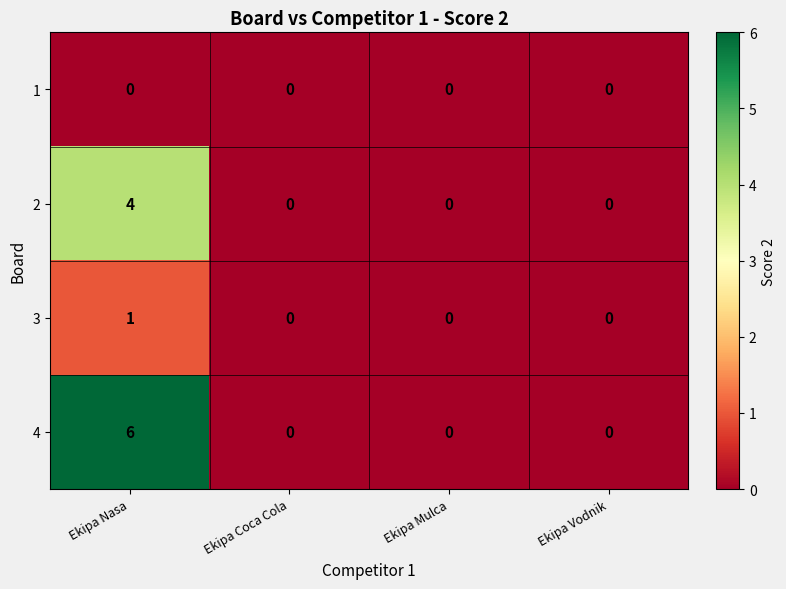

Is the value of 2 at Ekipa Nasa greater than the value of 4 at Ekipa Coca Cola?

Yes